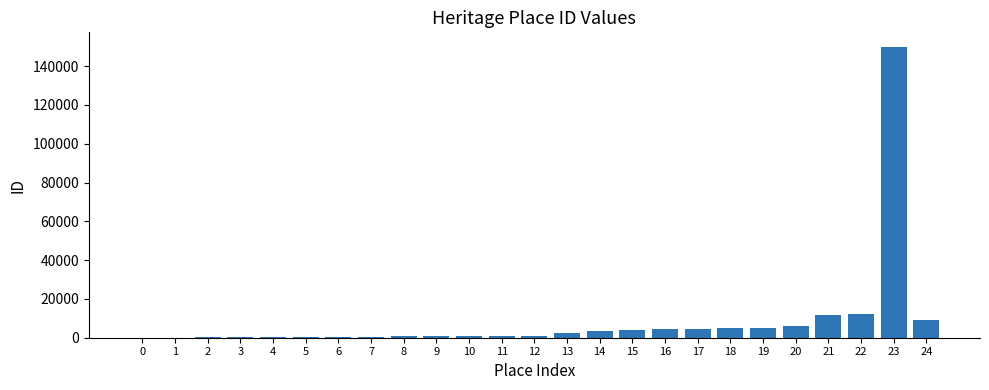

The value at 5 is 386. True or false?

True